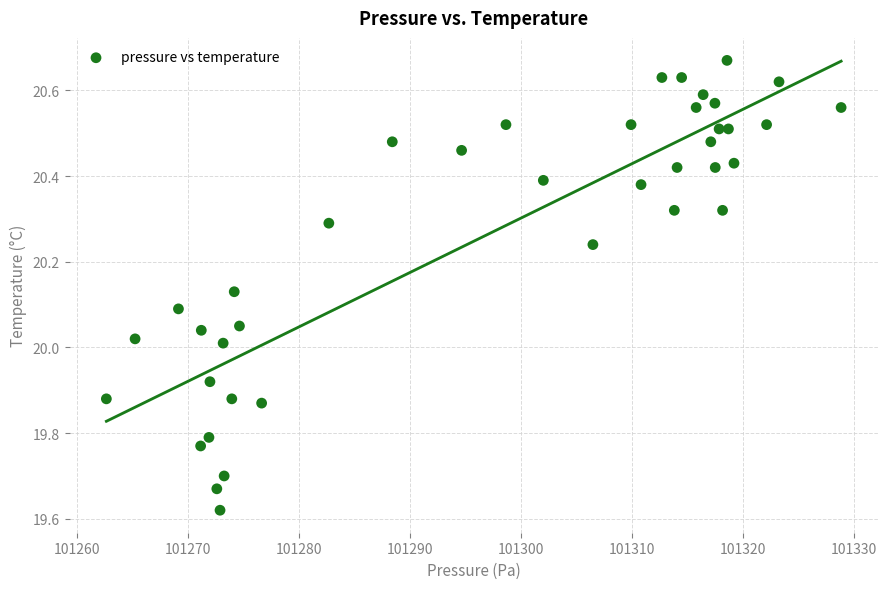

What is the range of X values (max minus min)?

66.2